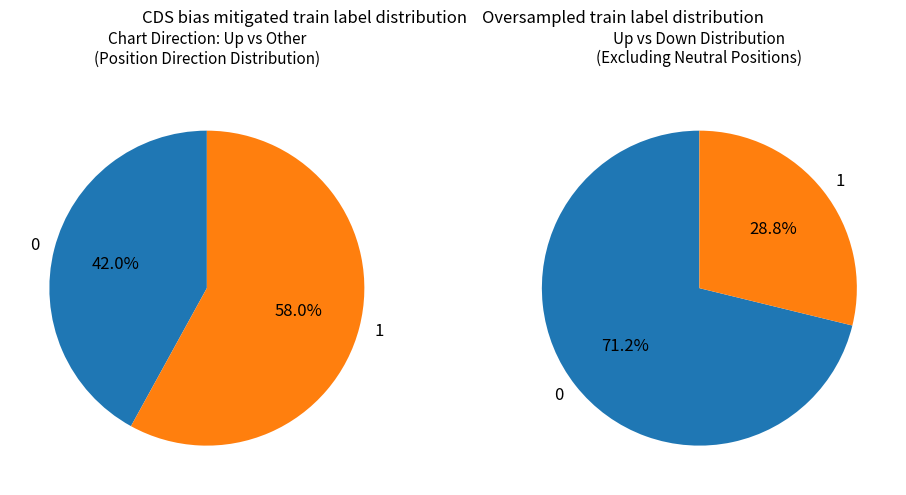

Between down and up, which is larger?

up